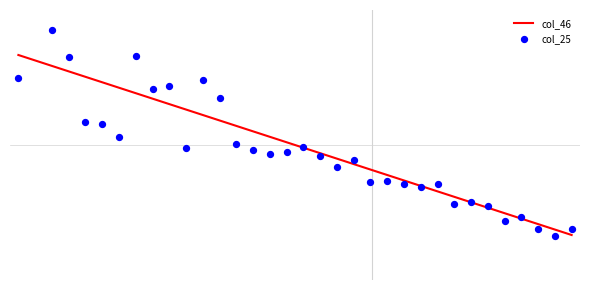

Is the value of col_46 at 1 greater than the value of col_25 at 31?

Yes